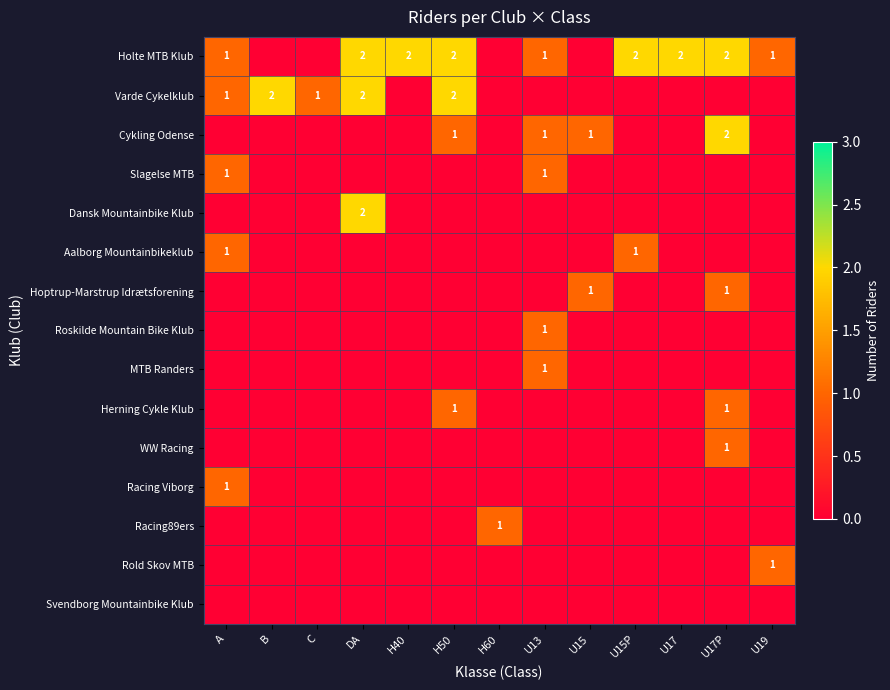

The value of WW Racing at U17P is 1. True or false?

True